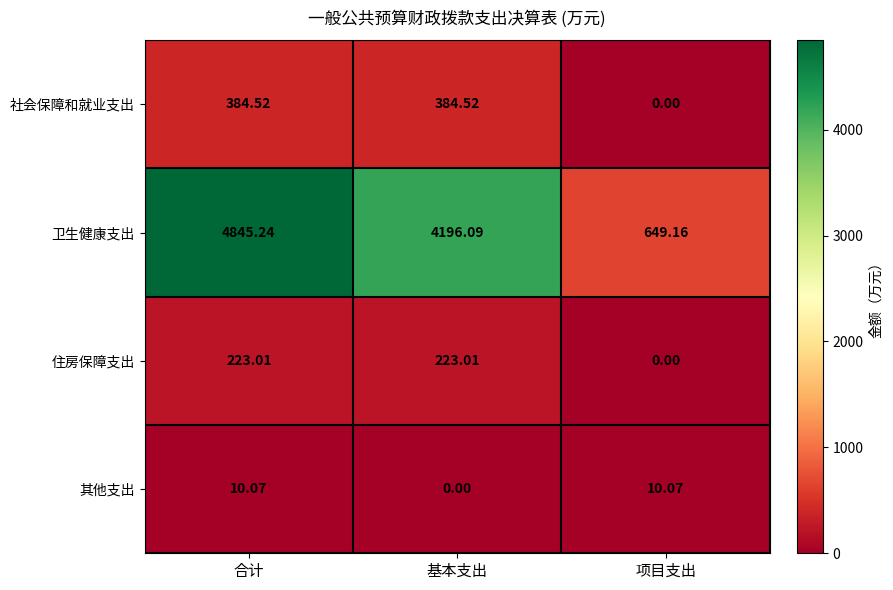

Where does the 卫生健康支出 series first go above 4196?

合计